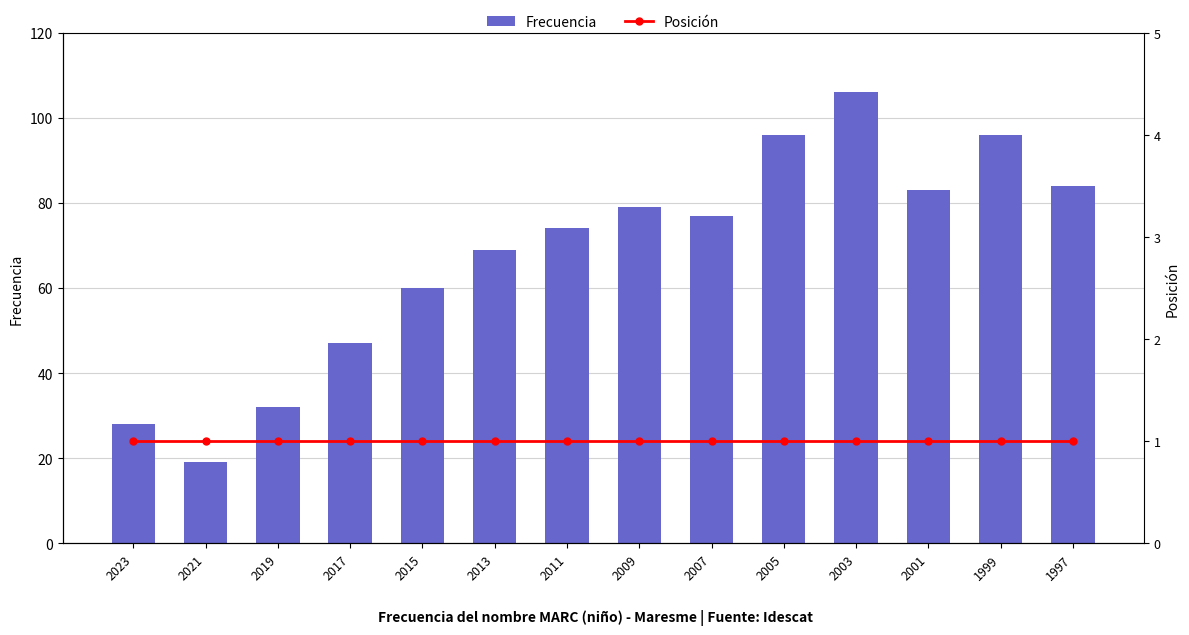

How many series are shown in this chart?

2